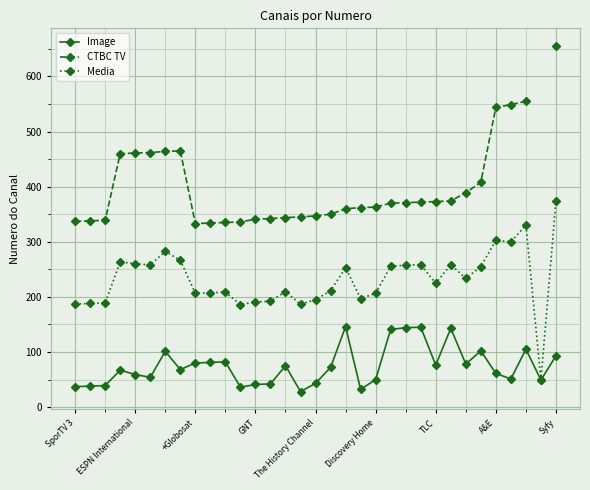

The Image series shows 20.1 at Discovery Home. True or false?

False